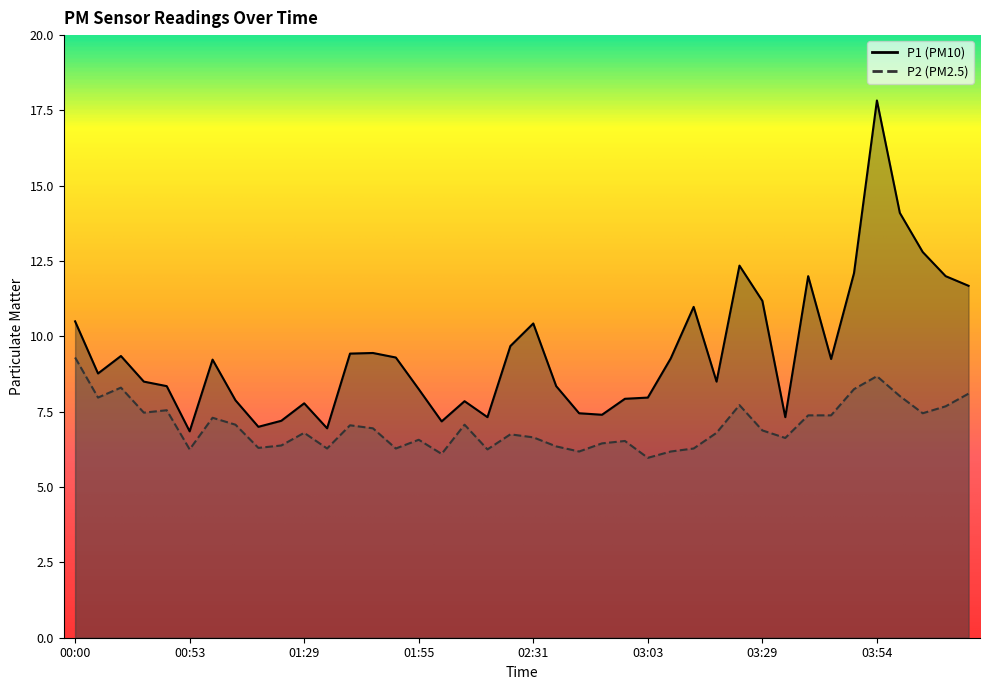

Where is P2 nearest to the value 7?

01:39